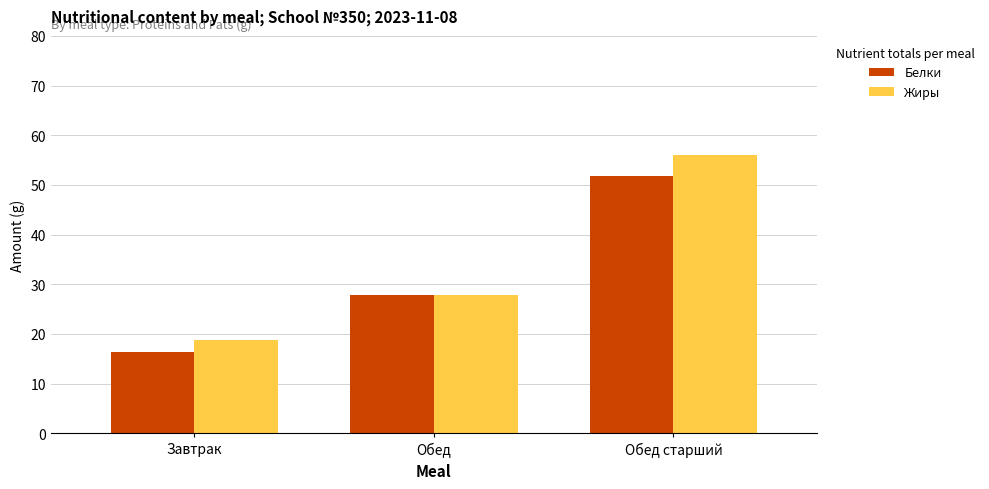

How many bars are there in each group?

2